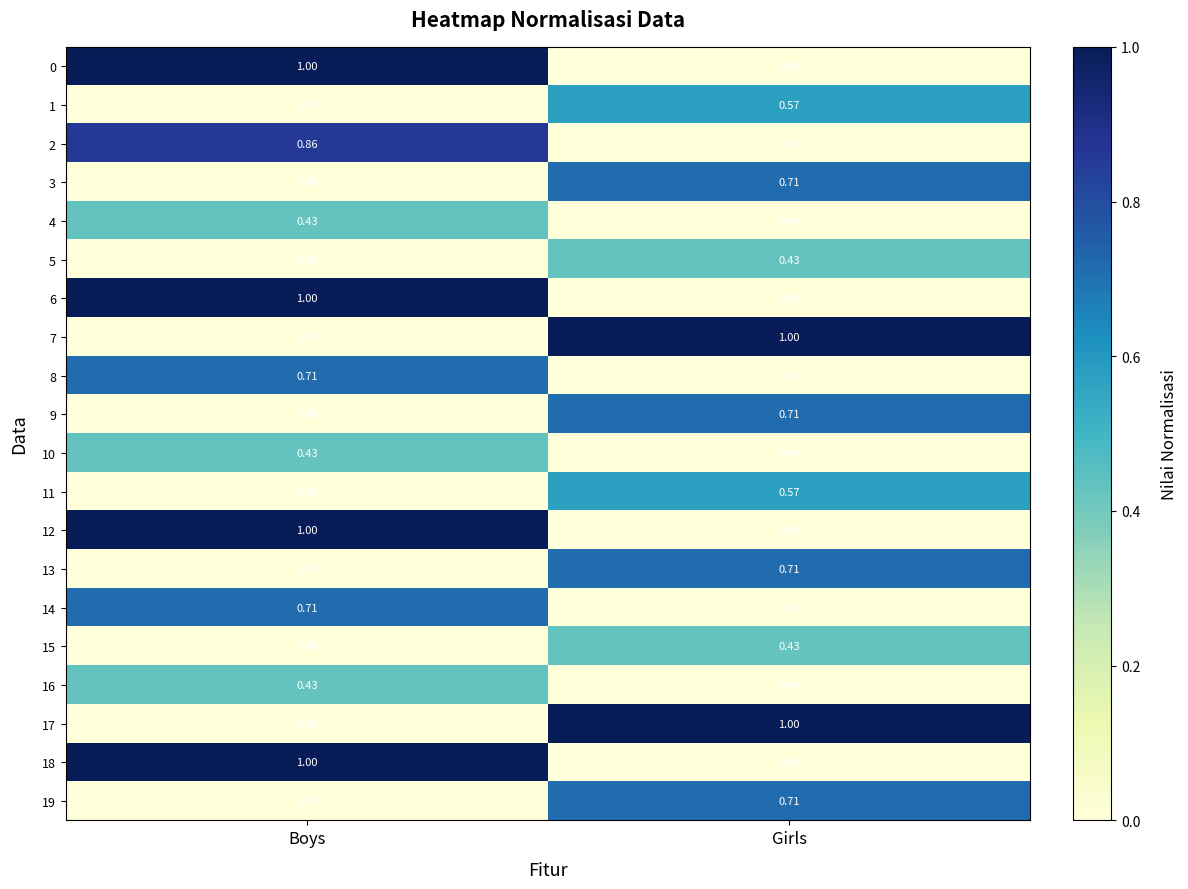

At which category is the sum across all series the highest?

Boys